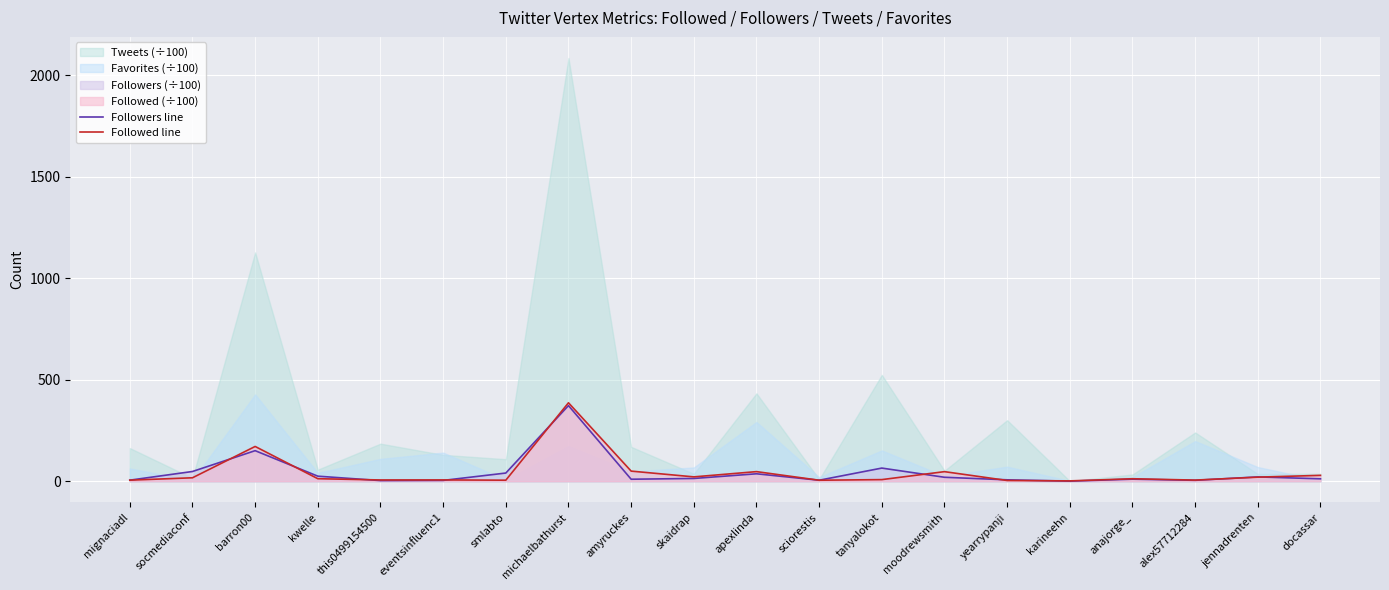

At which label is Followed line closest to 194?

barron00